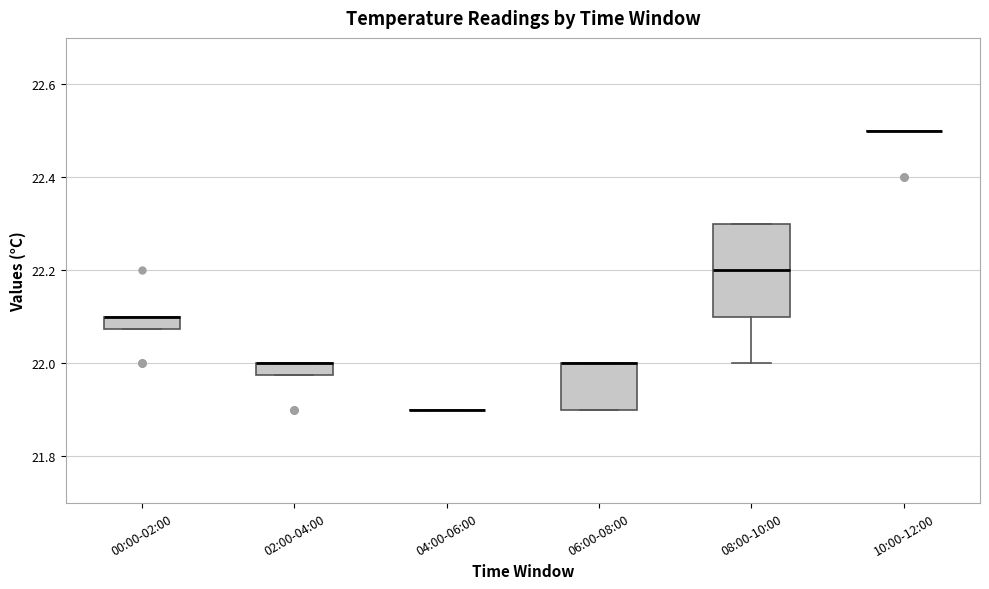

Which box is the tallest, from its lower edge to its upper edge?

08:00-10:00